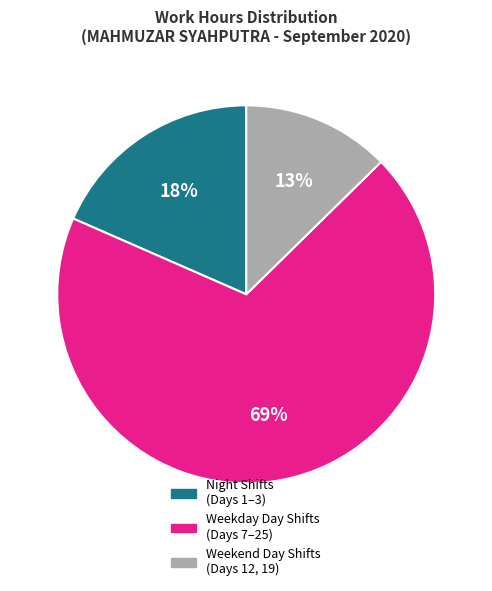

To the nearest percent, what is the difference between the largest and smallest slice percentages?

56%